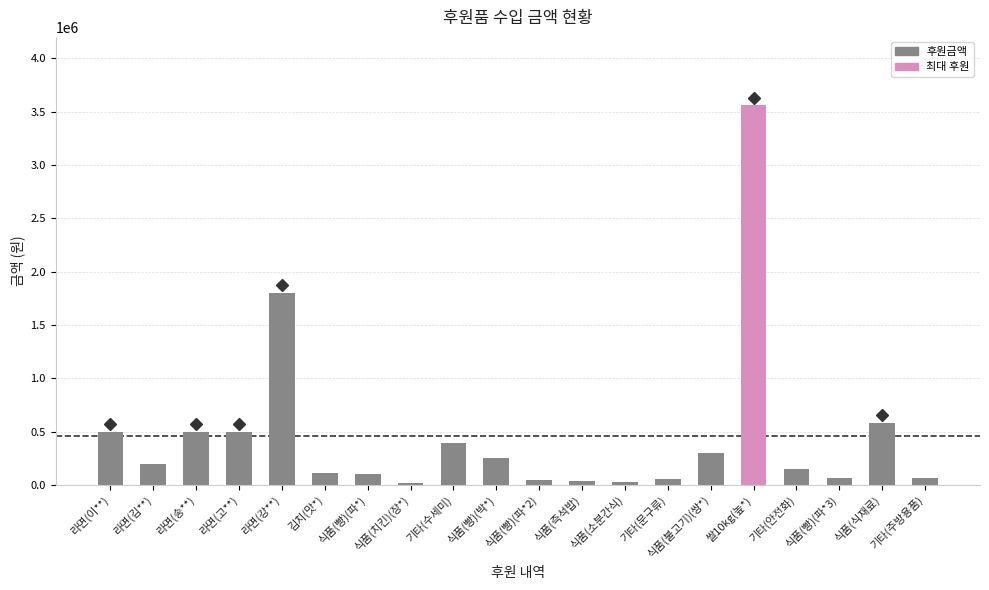

The chart shows a value of 64722 at 식품(빵)(박*). True or false?

False